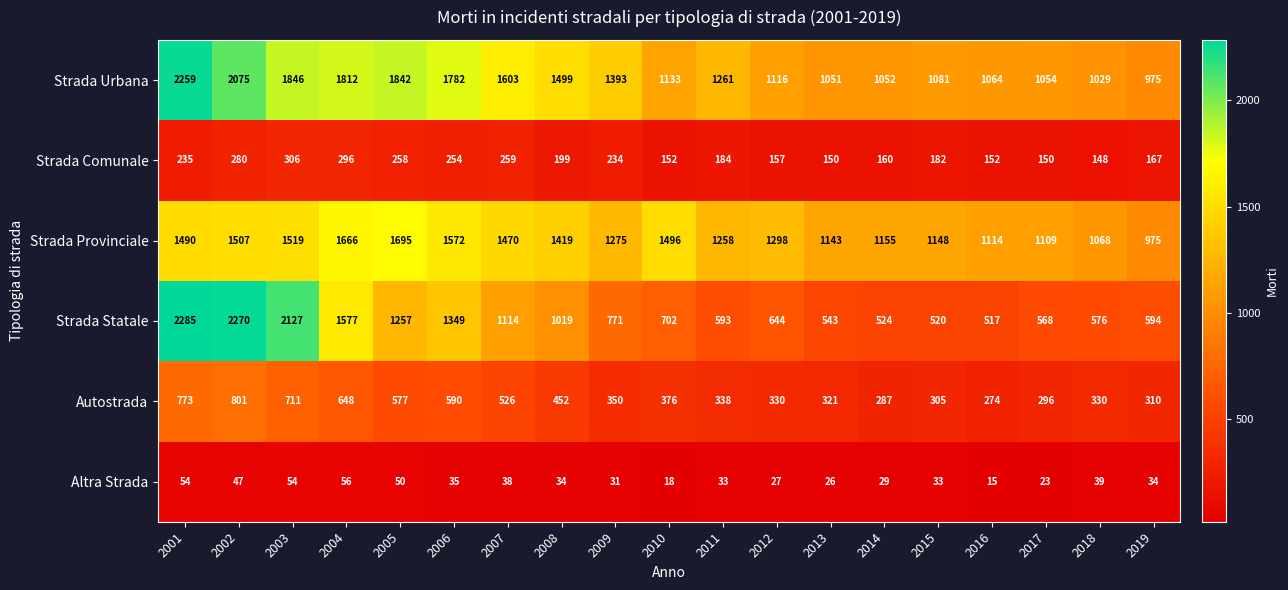

The value of Strada Statale at 2006 is 1349. True or false?

True